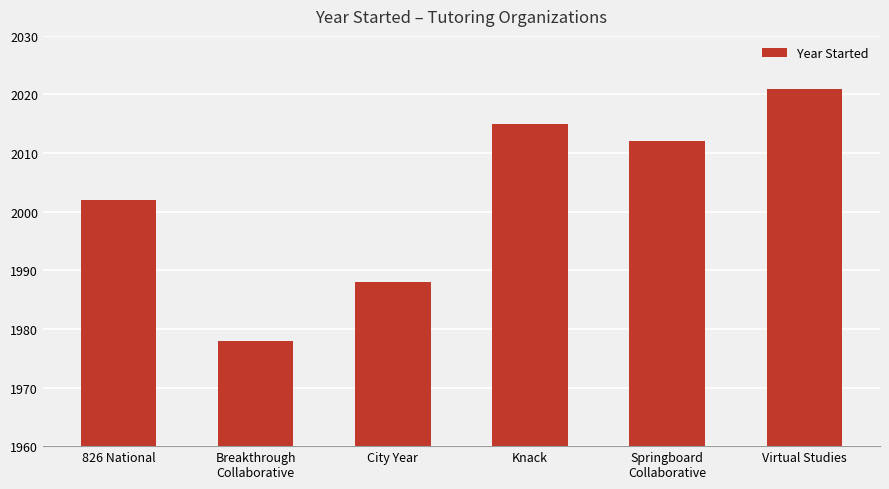

What is the sum of the values at Virtual Studies and 826 National?

4023